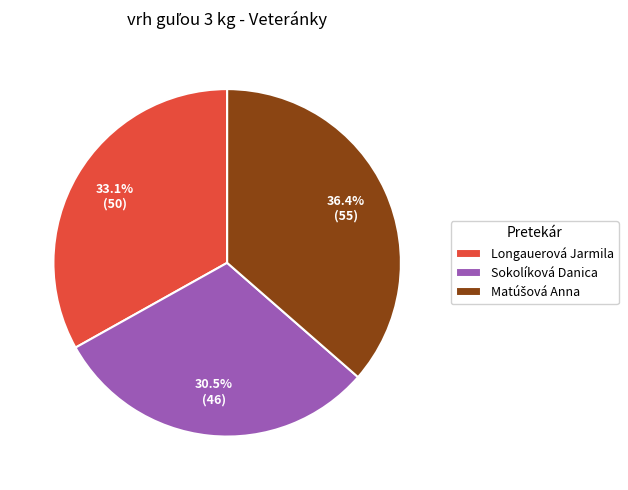

Is there any slice that represents more than half of the pie?

No